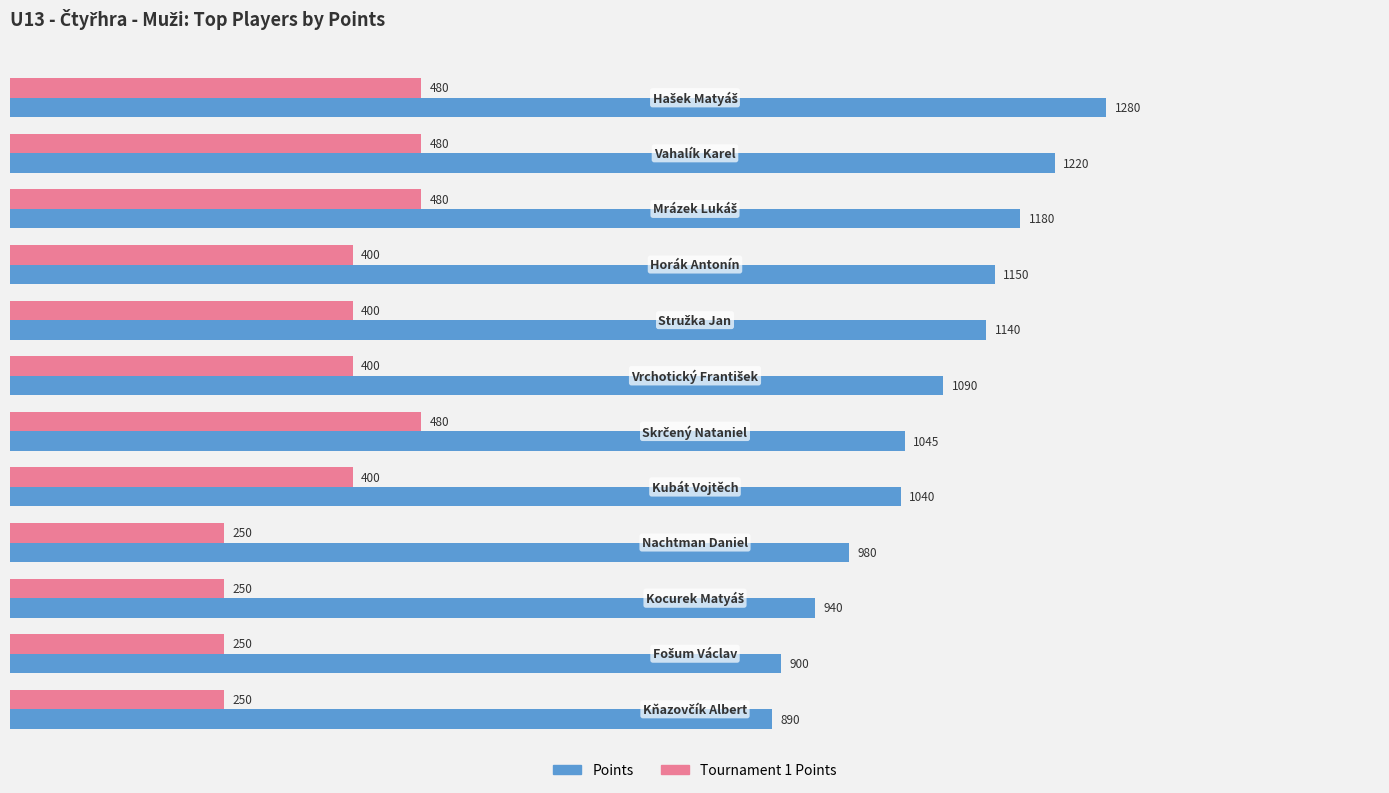

What is the minimum value shown in the chart?

250